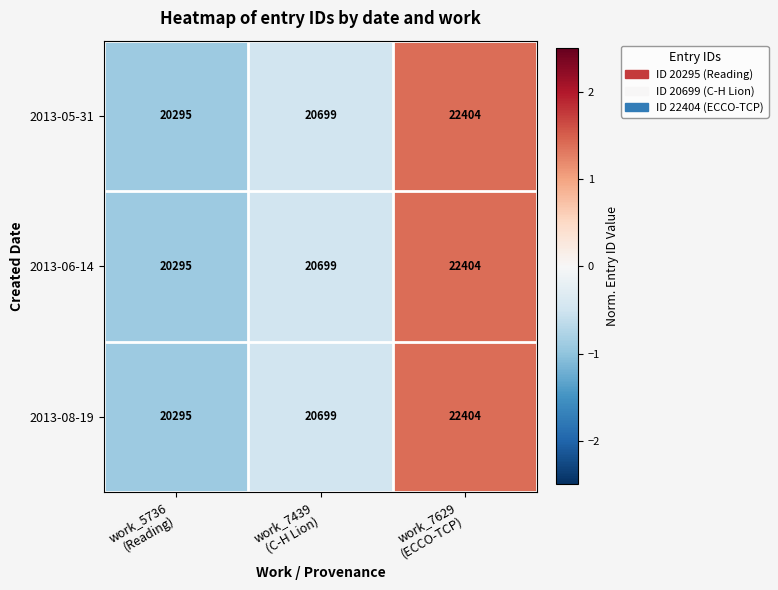

How many 2013-05-31 values are between 20295 and 22404?

3